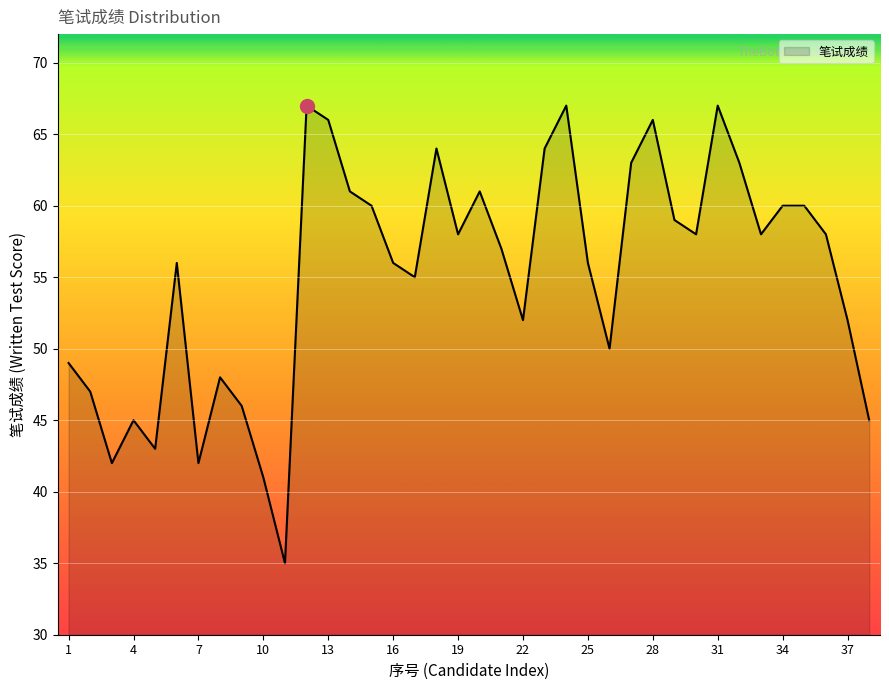

What is the greatest value displayed?

67